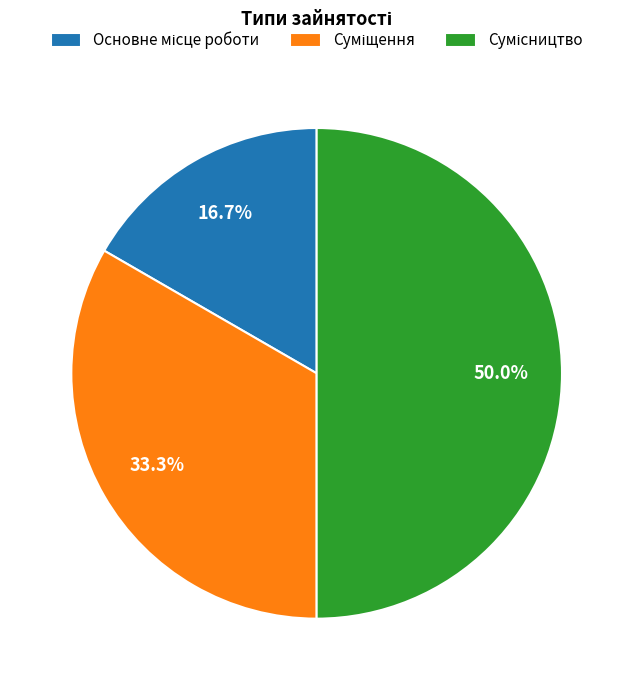

The Основне місце роботи slice represents 6% of the pie. True or false?

False